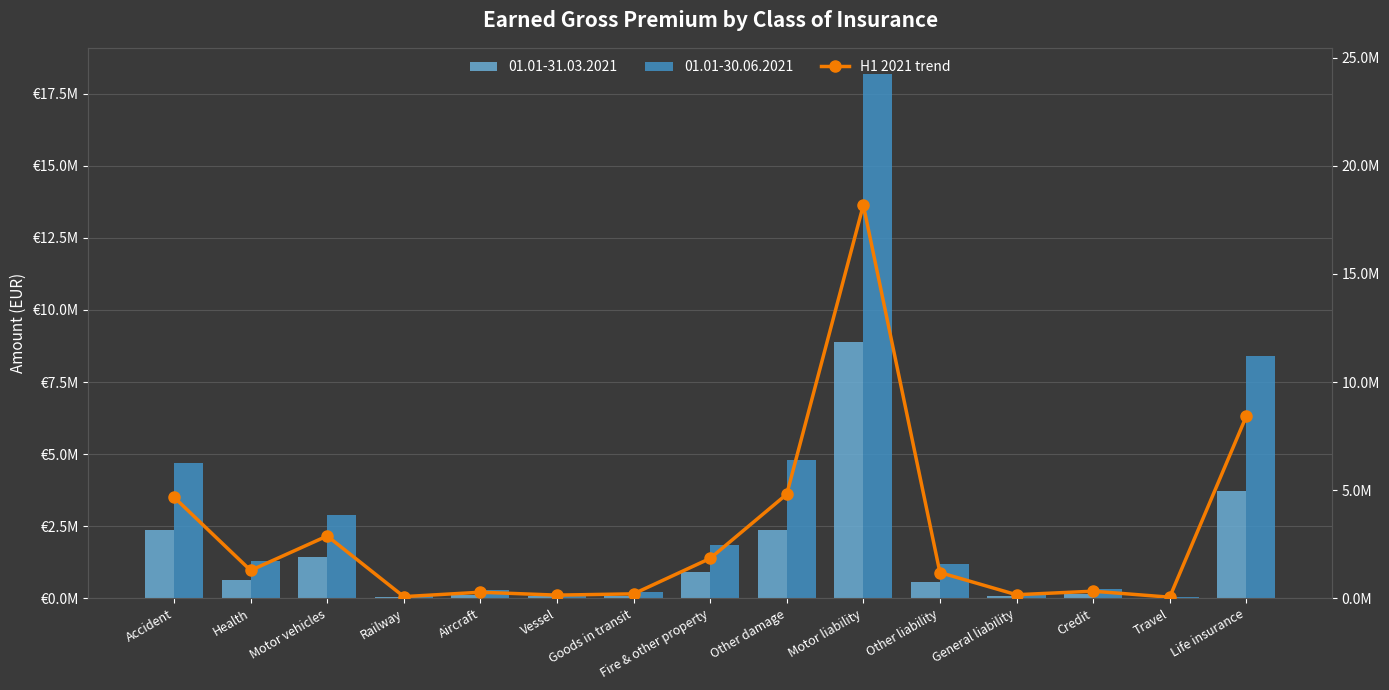

List the labels in order of value, largest first.

Motor liability, Life insurance, Other damage, Accident, Motor vehicles, Fire & other property, Health, Other liability, Credit, Aircraft, Goods in transit, General liability, Vessel, Railway, Travel